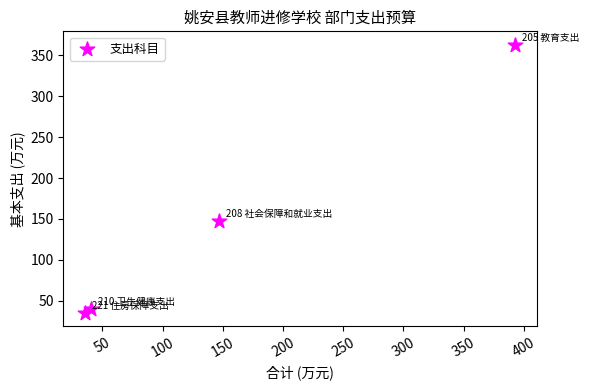

What Y value in the scatter plot is closest to 199?

147.1